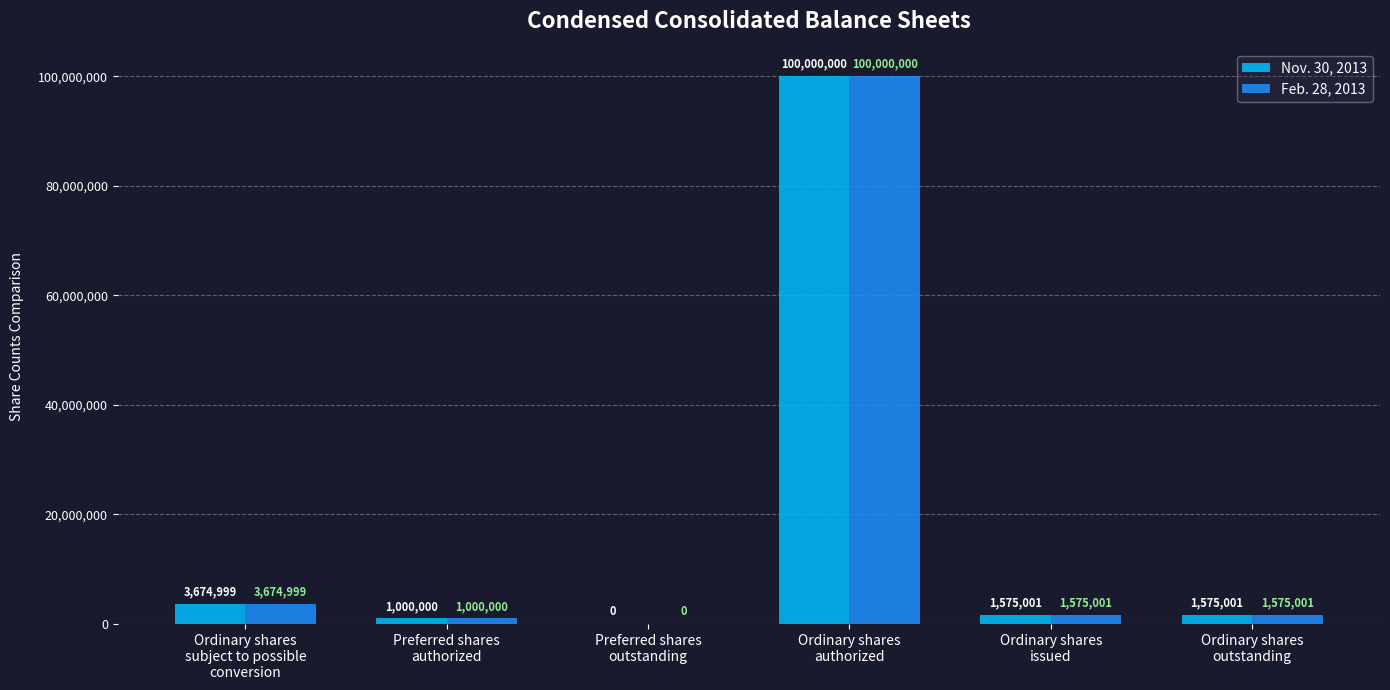

True or false: Nov. 30, 2013 has a value of 1000000 at Preferred shares
authorized.

True